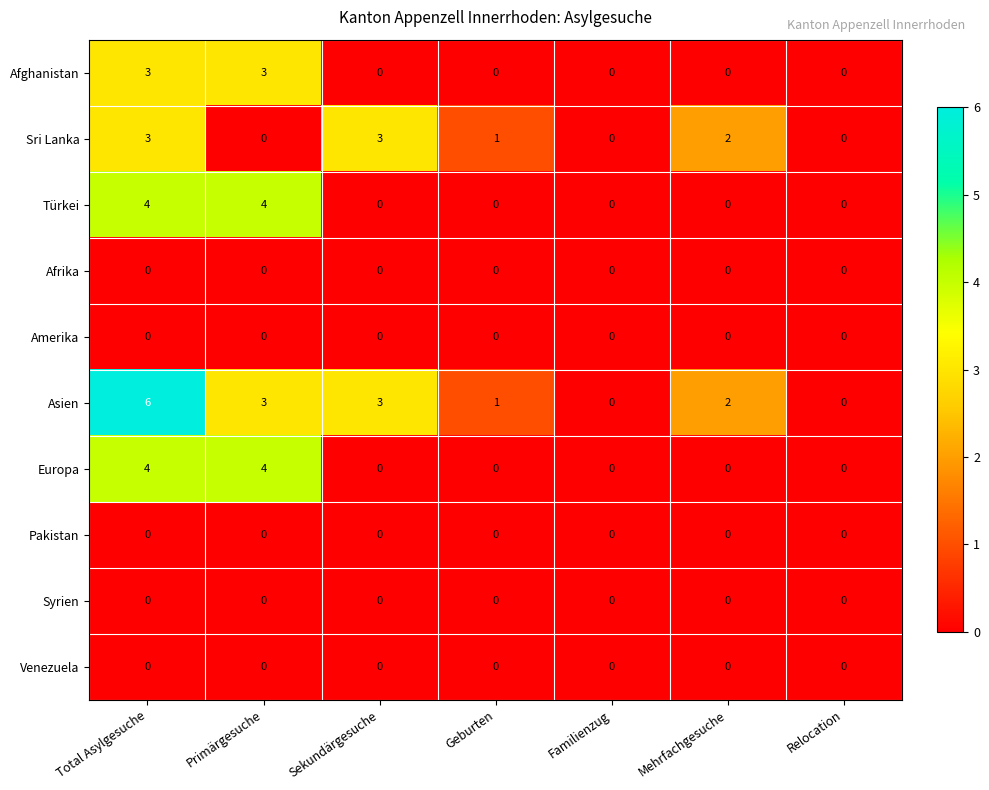

Which series has the largest total across all categories?

Asien